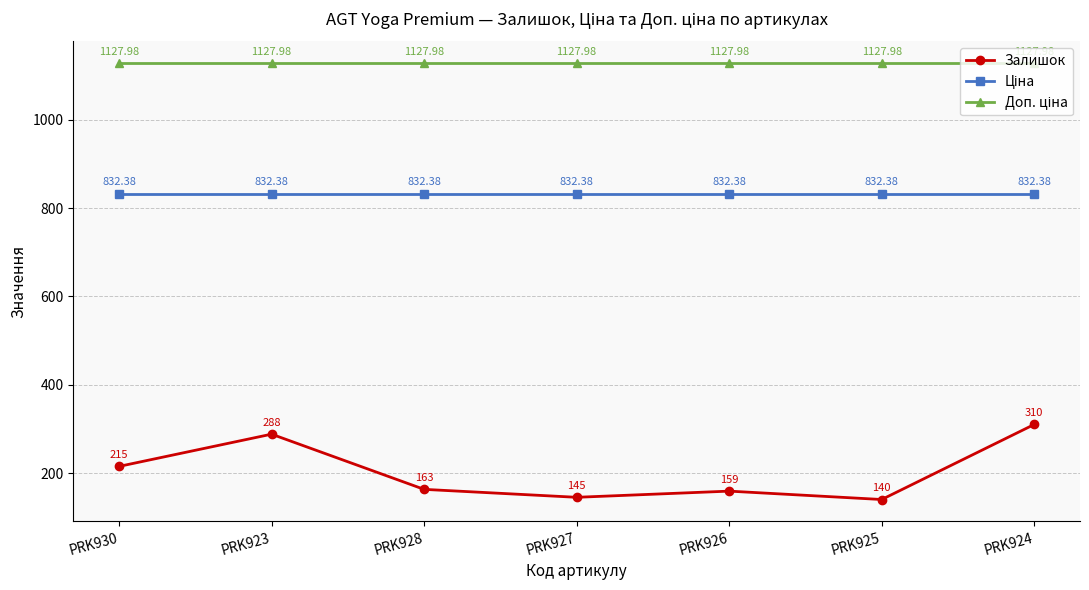

What is the total value across all series at PRK926?

2119.4